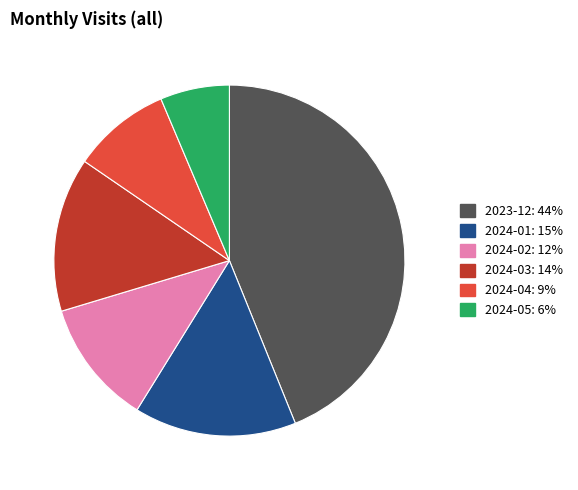

Is the sum of 2024-04 and 2024-03 greater than half?

No